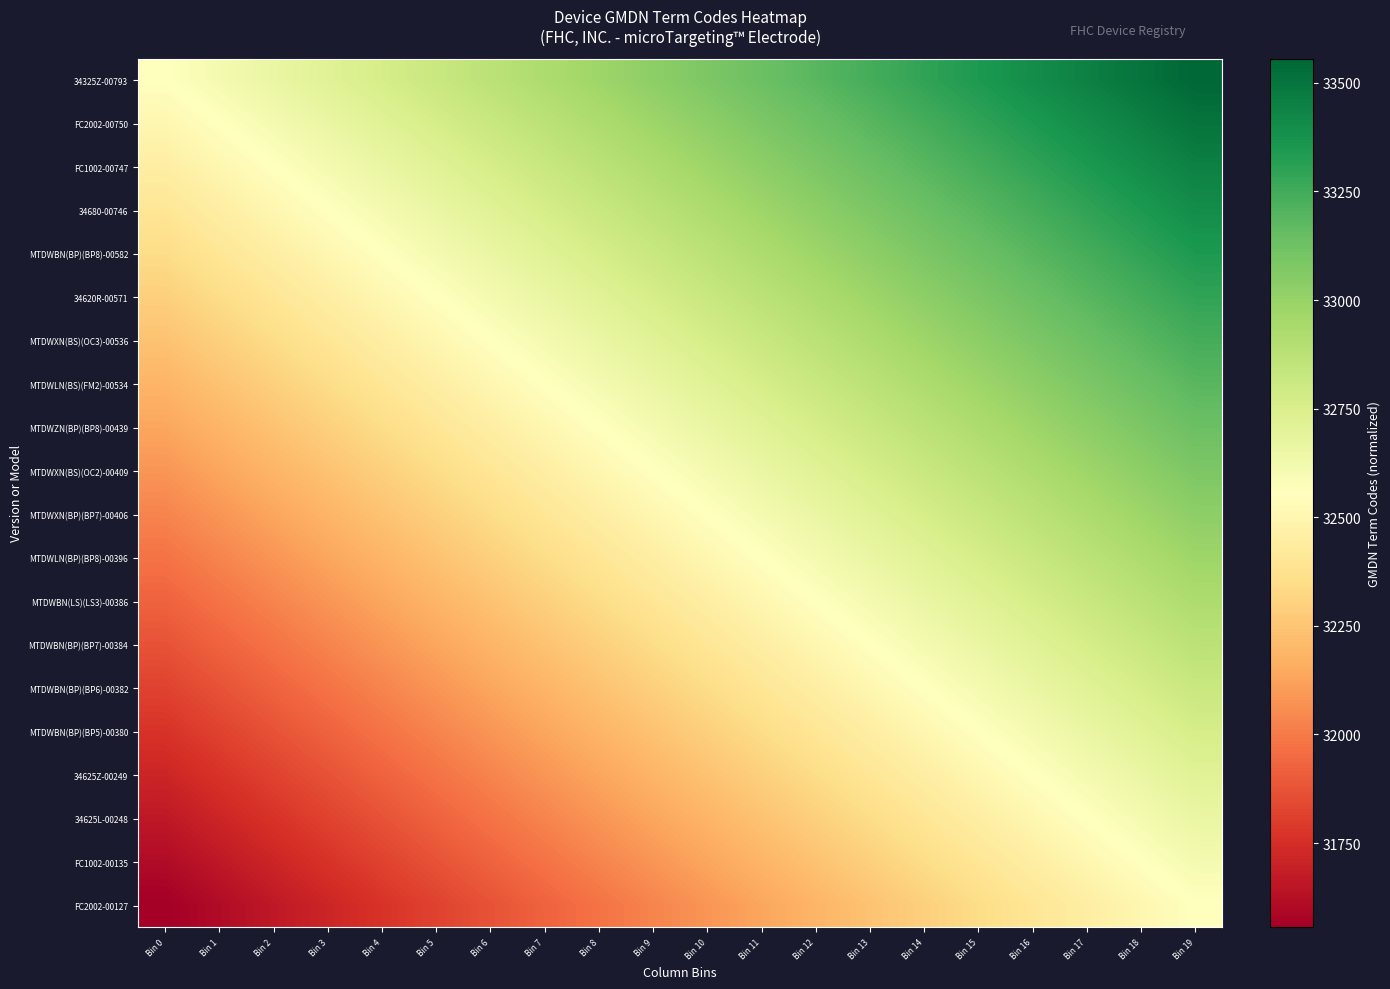

Between Bin 8 and Bin 16, which series saw the biggest shift?

MTDWXN(BS)(OC3)-00536